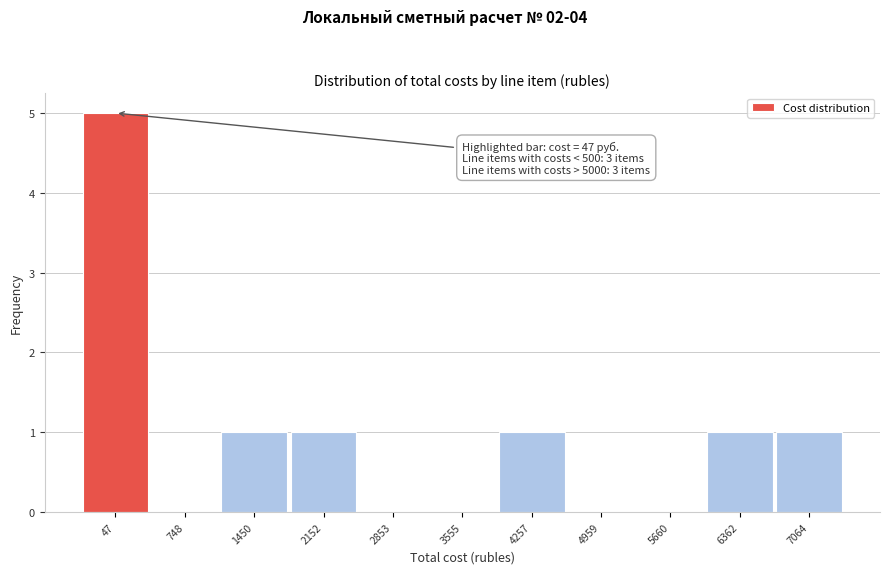

Reading right to left, list all the values displayed in this chart.

7064=1	6362=1	5660=0	4959=0	4257=1	3555=0	2853=0	2152=1	1450=1	748=0	47=5